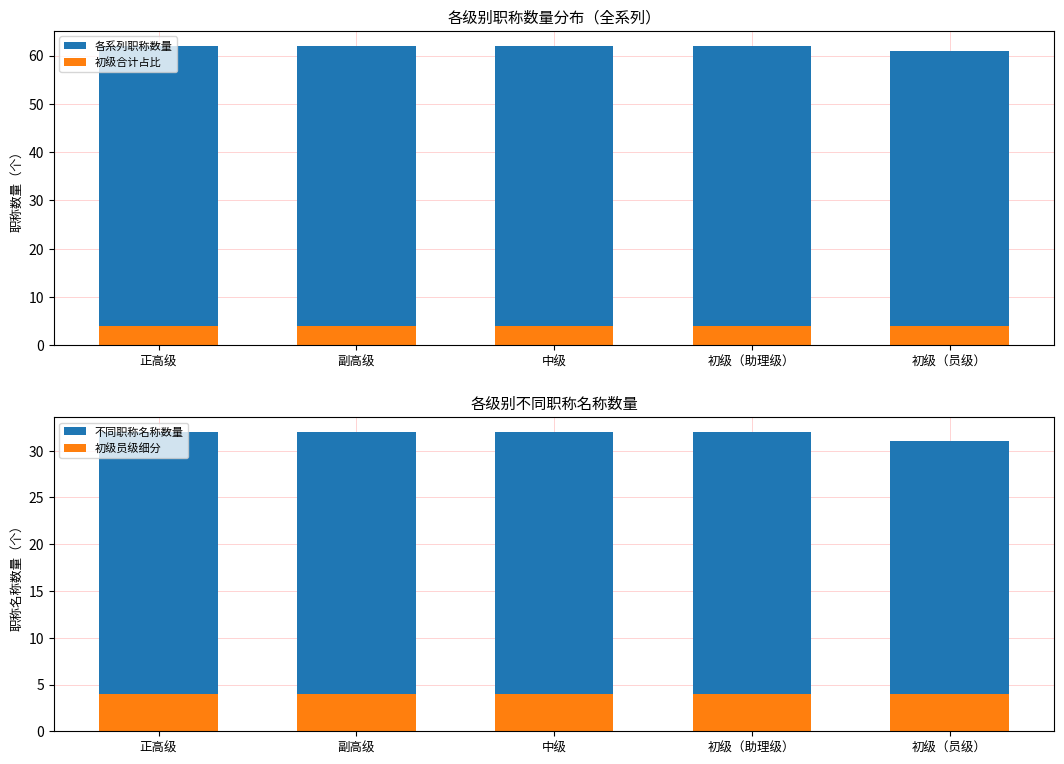

Which series has the largest total across all categories?

各系列职称数量